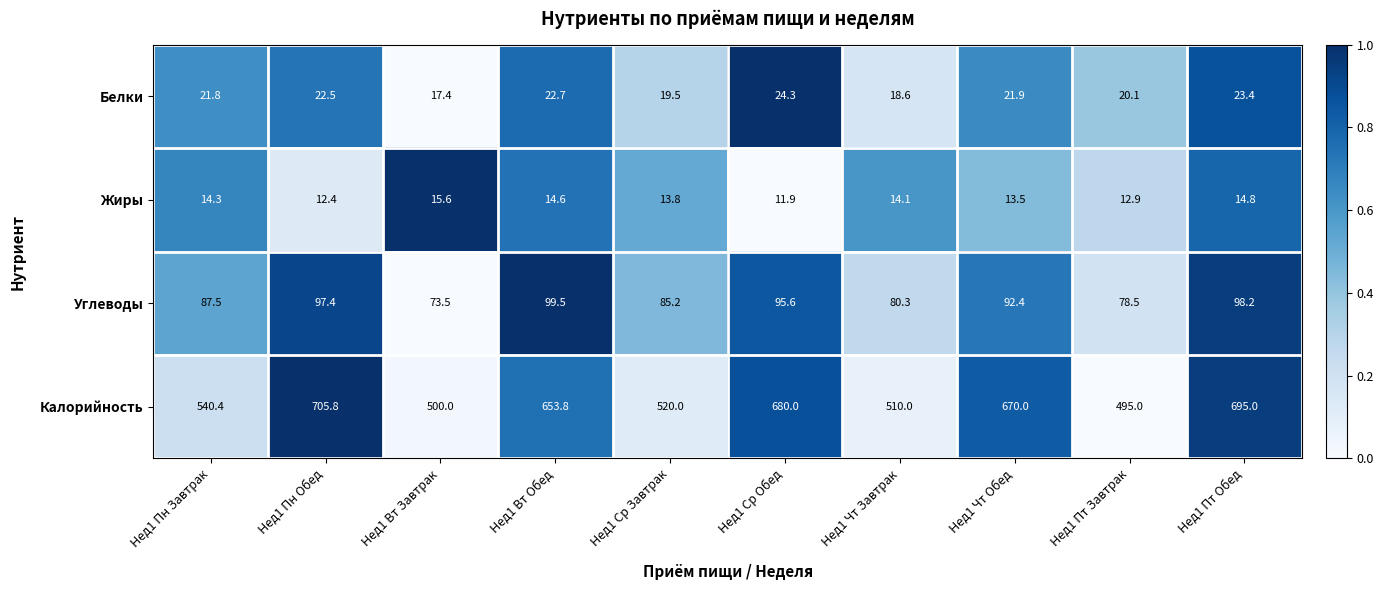

At Нед1 Ср Завтрак, list the series in order from largest to smallest.

Калорийность, Углеводы, Белки, Жиры